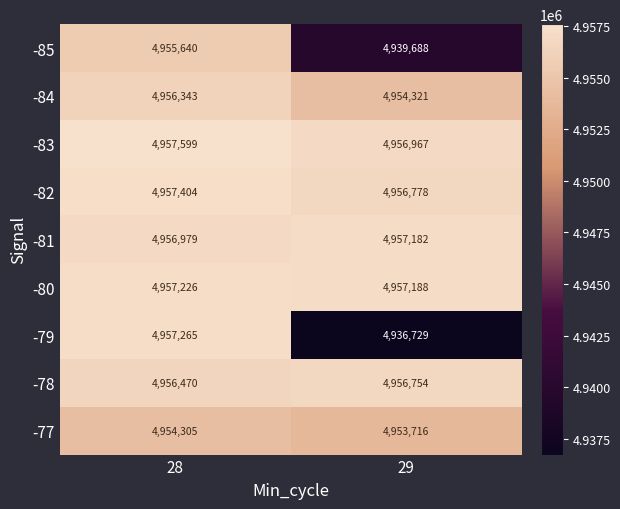

Rank the series by their maximum value, from highest to lowest.

-83, -82, -79, -80, -81, -78, -84, -85, -77